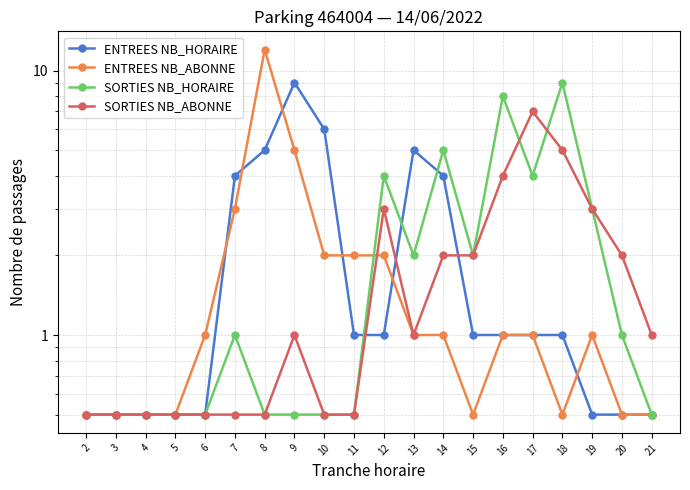

Where does the ENTREES NB_HORAIRE series first go above 1?

7